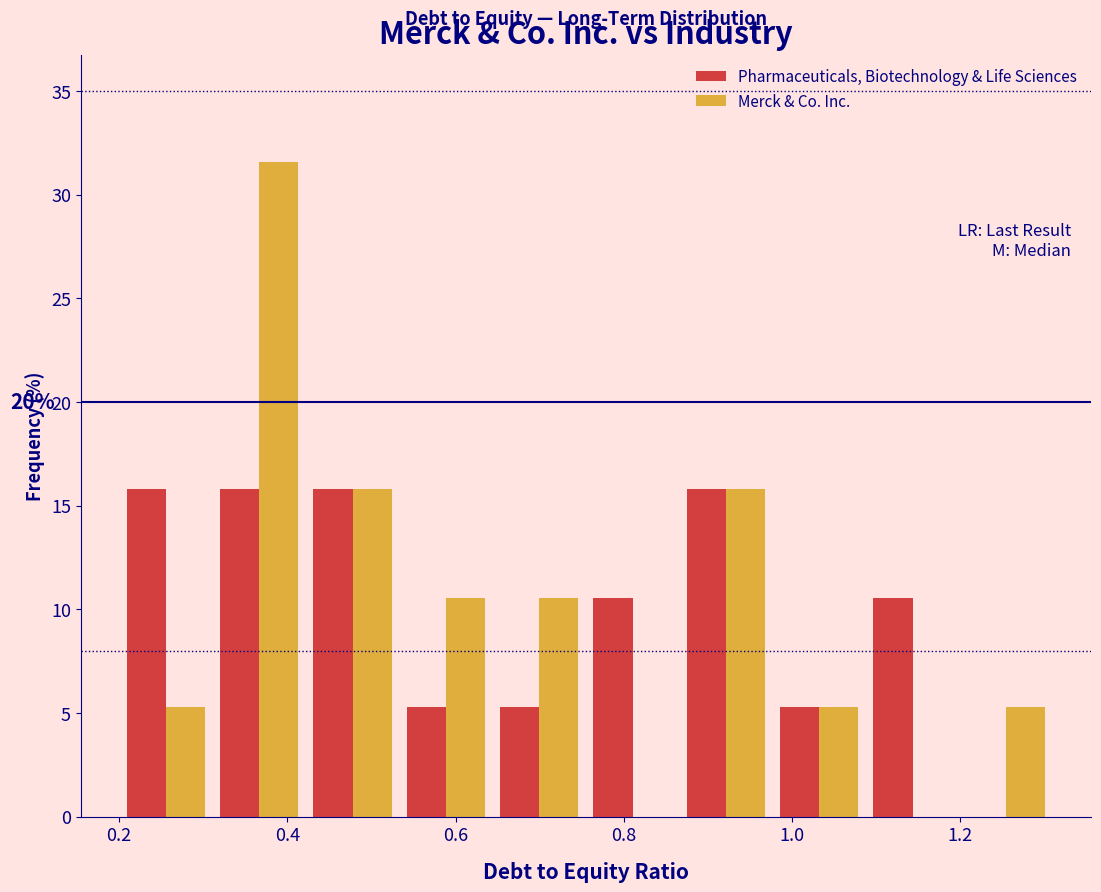

In the Merck & Co. Inc. series, which range on the x-axis has the tallest bar?

0.32 to 0.42